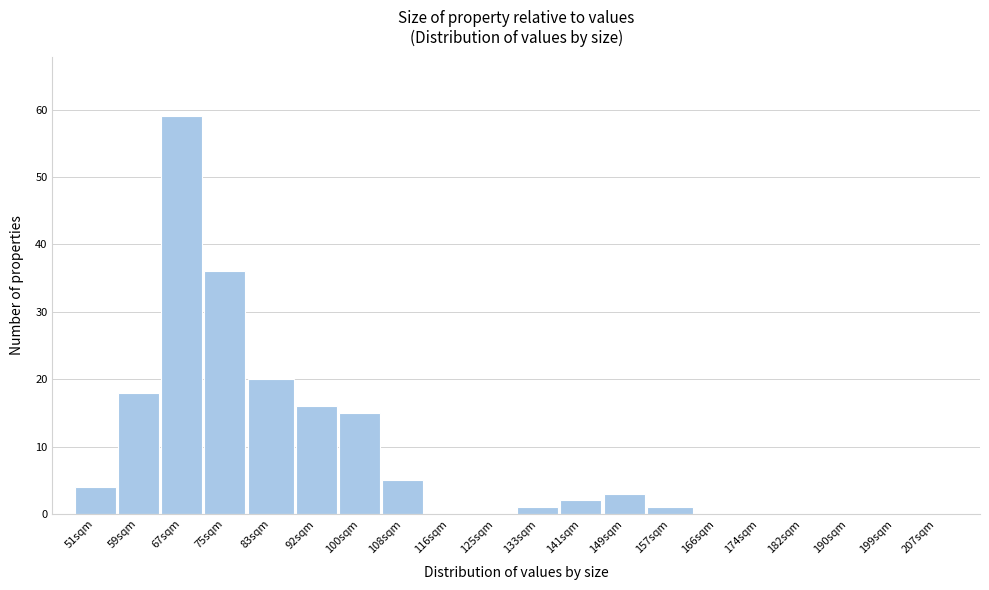

Reading left to right, what are all the values shown in this chart?

51sqm=4	59sqm=18	67sqm=59	75sqm=36	83sqm=20	92sqm=16	100sqm=15	108sqm=5	116sqm=0	125sqm=0	133sqm=1	141sqm=2	149sqm=3	157sqm=1	166sqm=0	174sqm=0	182sqm=0	190sqm=0	199sqm=0	207sqm=0